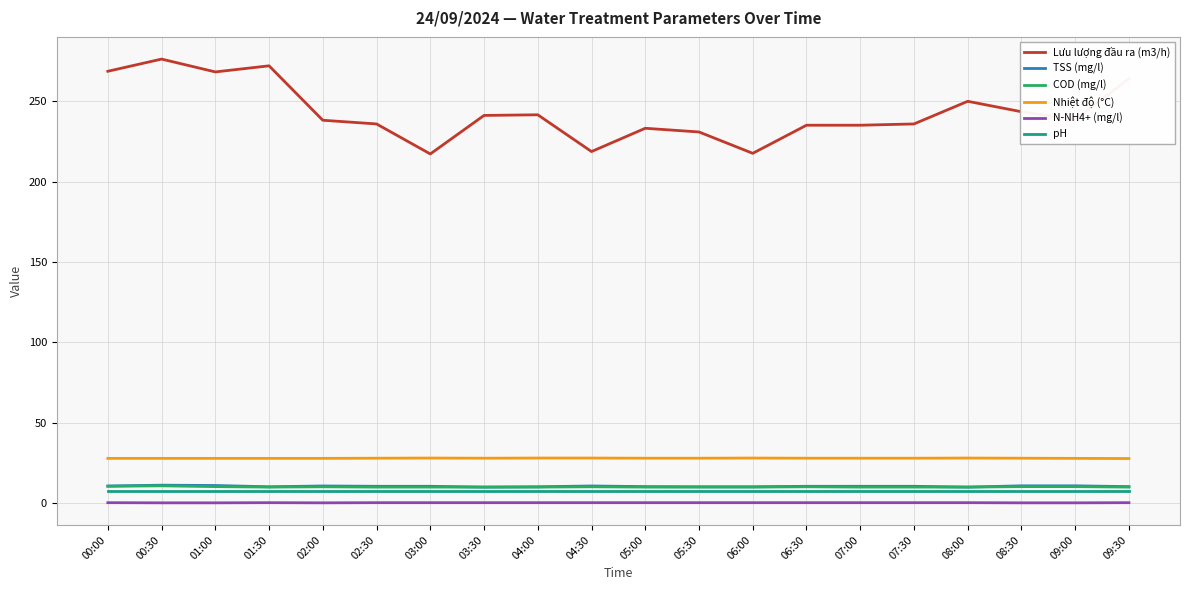

Which series has the largest range (max minus min)?

Lưu lượng đầu ra (m3/h)